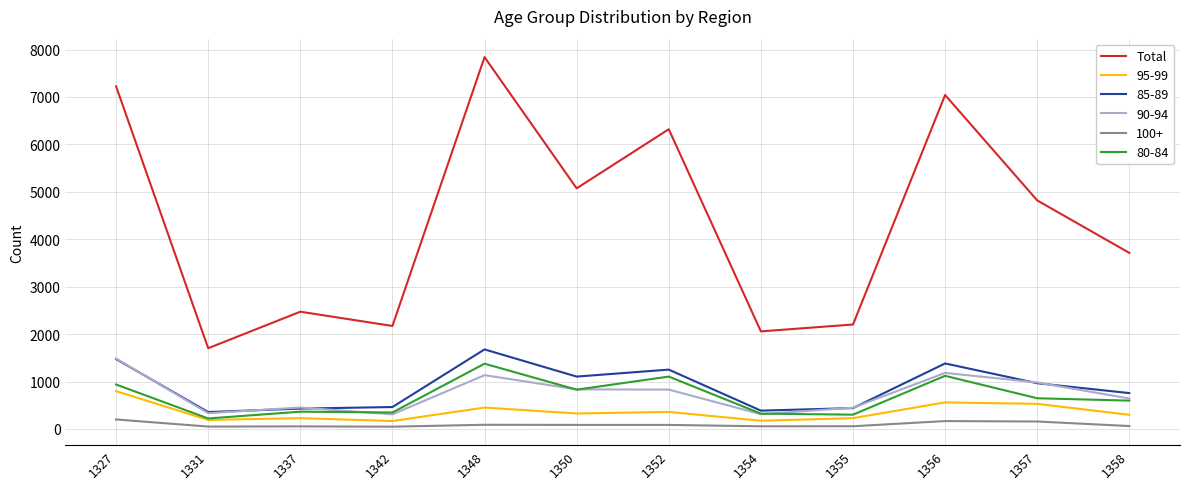

What is the maximum value shown in the chart?

7840